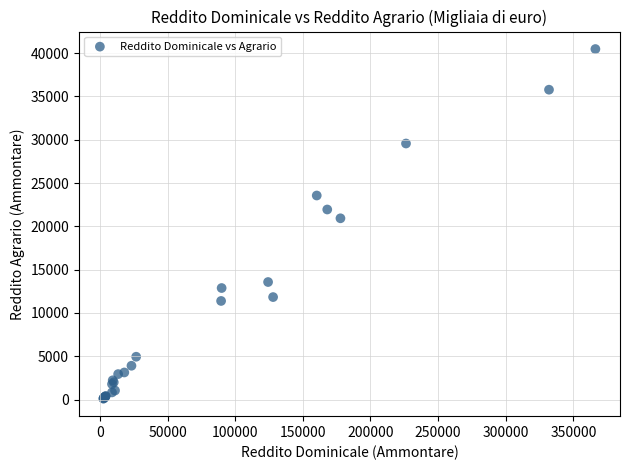

What Y value in the scatter plot is closest to 20285?

20927